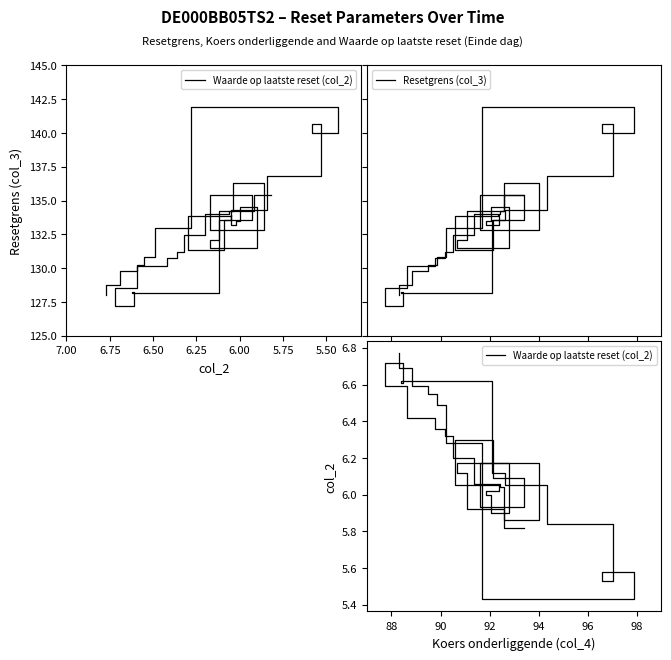

Which series has the largest total across all categories?

Resetgrens (col_3)